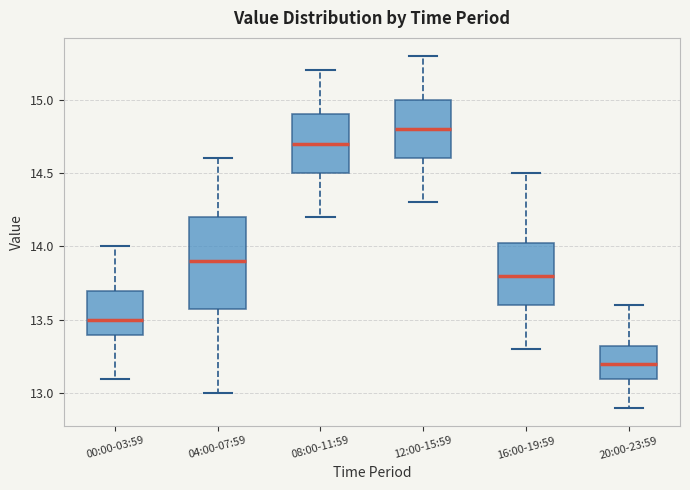

Which box's median line is the highest?

12:00-15:59